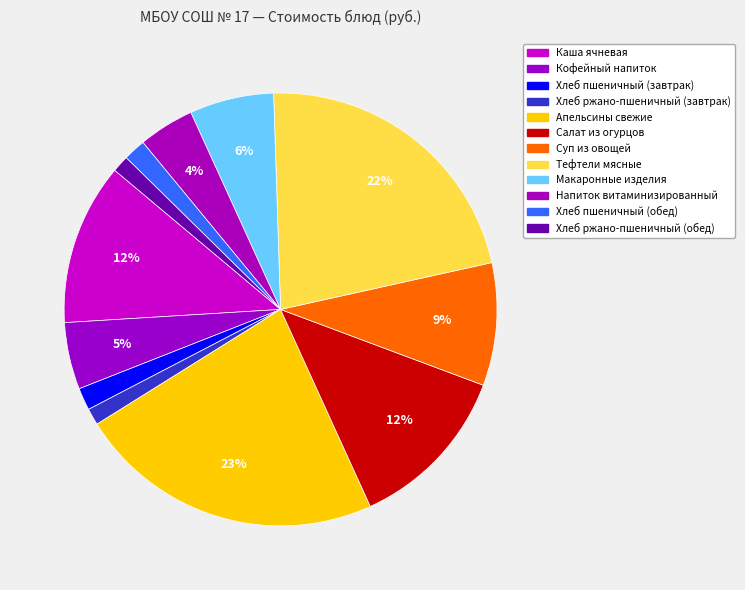

Is it true that Тефтели мясные is 22% of the pie?

True